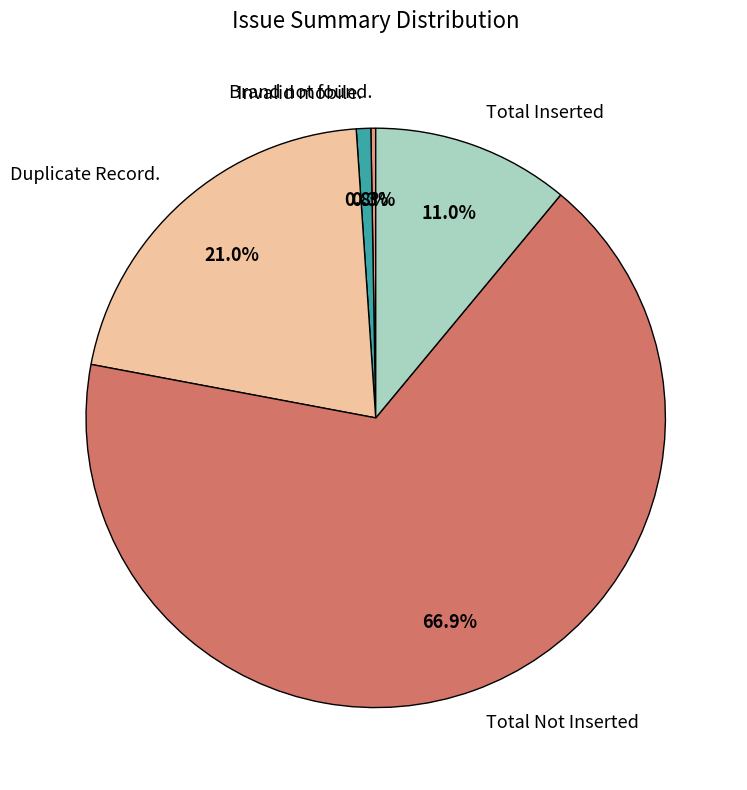

Do Duplicate Record. and Invalid mobile. together represent more than half of the pie?

No